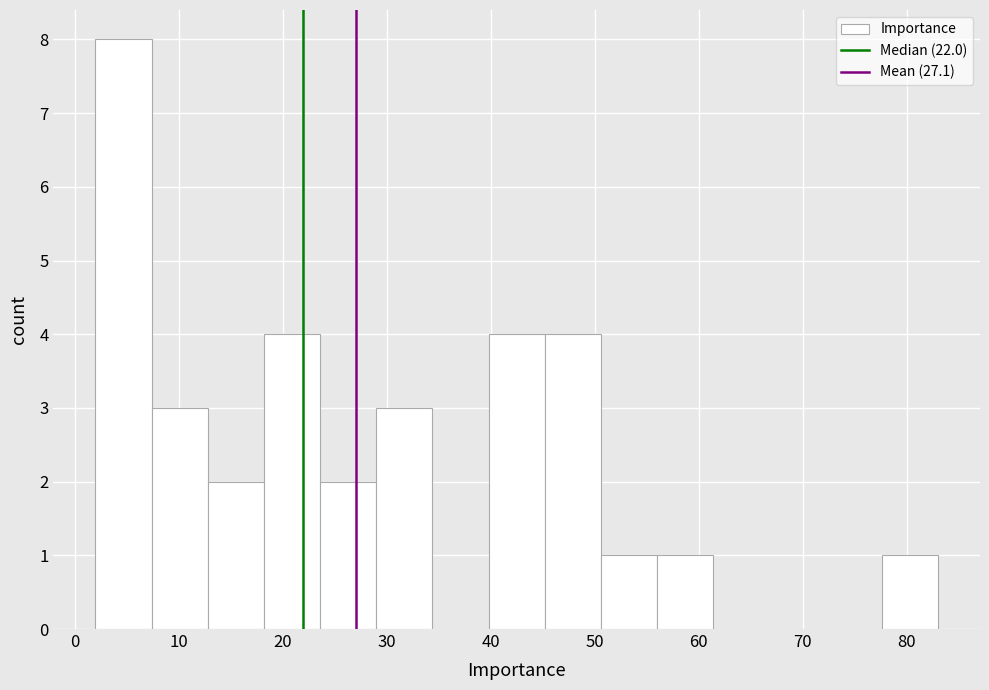

Which range on the x-axis has the tallest bar?

2.0 to 7.4